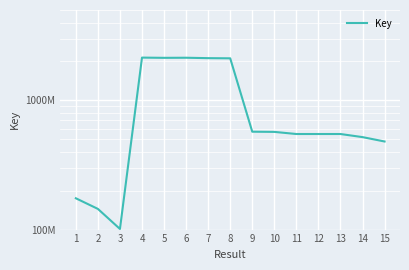

At which category does the chart reach its peak across all series?

4